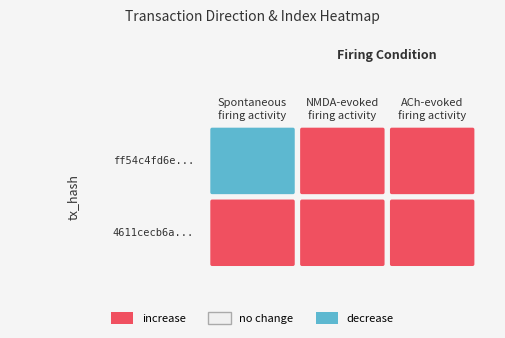

Is it true that 4611cecb6a... equals 41 at 1?

False